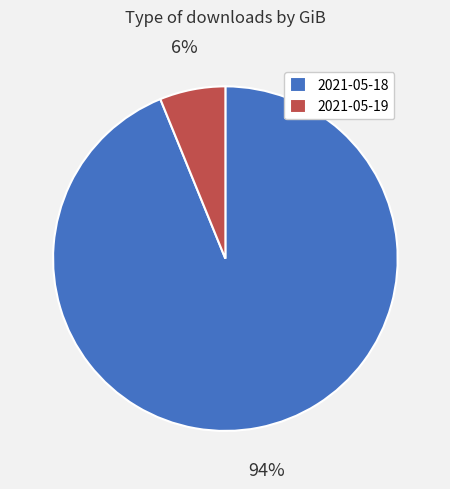

Approximately how many times larger is the value at 2021-05-19 compared to 2021-05-18?

0.1